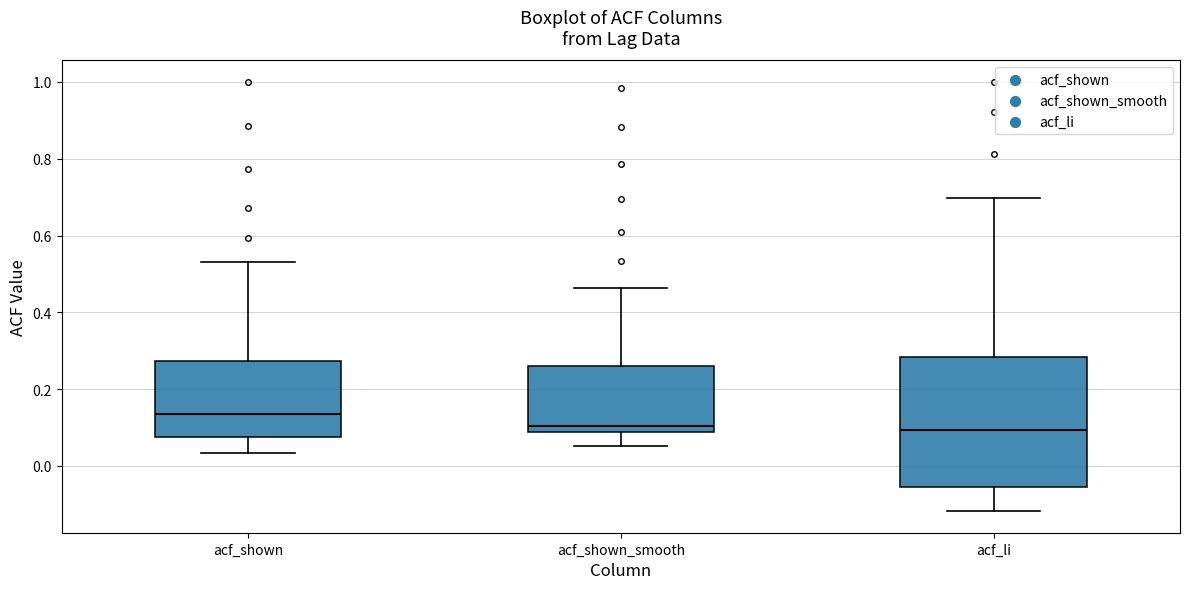

Reading left to right, transcribe this box plot: for each box, give where its median line is, the range the box spans, and where its two whiskers end, as read against the y-axis. The values are not printed on the chart, so give them approximately, as read against the axis.

acf_shown: median 0.14, box 0.08 to 0.28, whiskers 0.04 to 0.54
acf_shown_smooth: median 0.10, box 0.08 to 0.26, whiskers 0.06 to 0.46
acf_li: median 0.10, box -0.06 to 0.28, whiskers -0.12 to 0.70